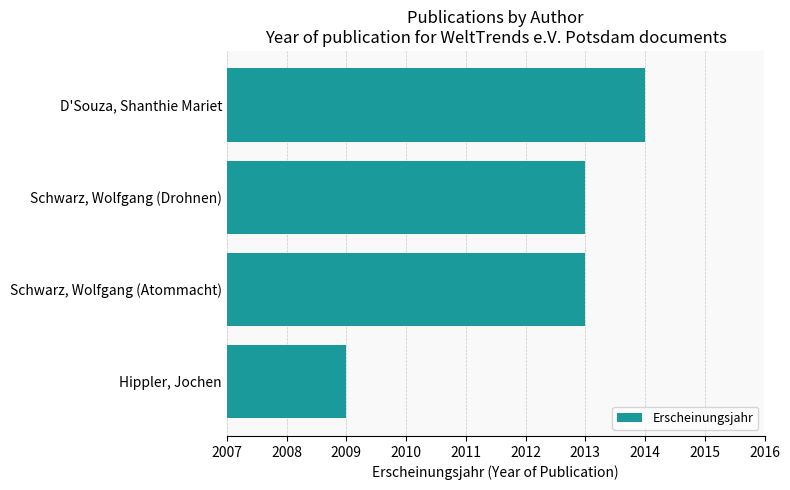

Approximately how many times larger is the value at Schwarz, Wolfgang (Atommacht) compared to Hippler, Jochen?

1.0